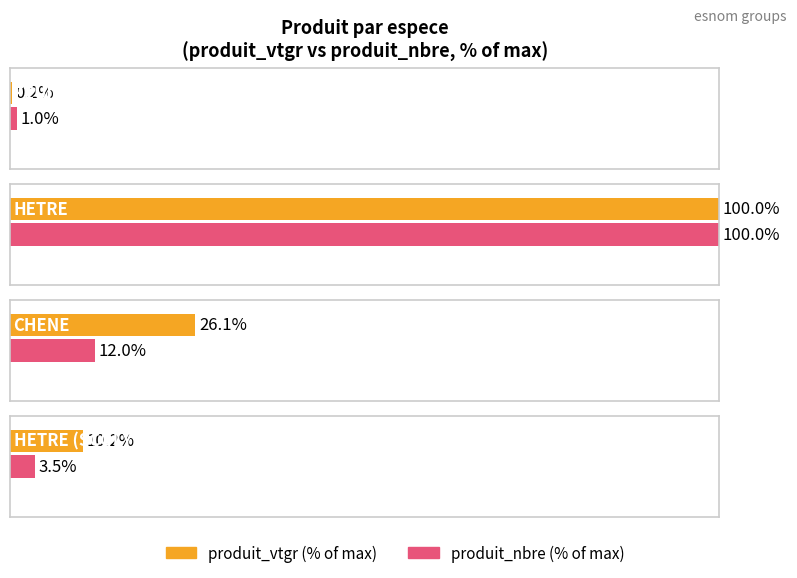

Which category has the lowest value in the produit_nbre series?

FEUILLUS DIVERS